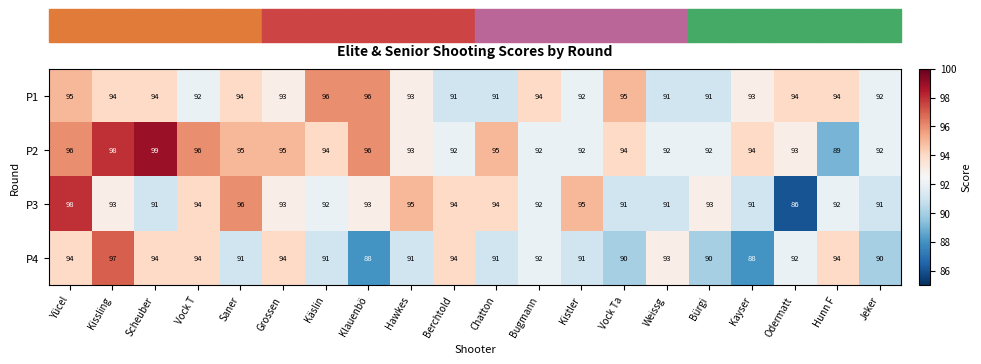

What is the sum of all P1 values?

1865